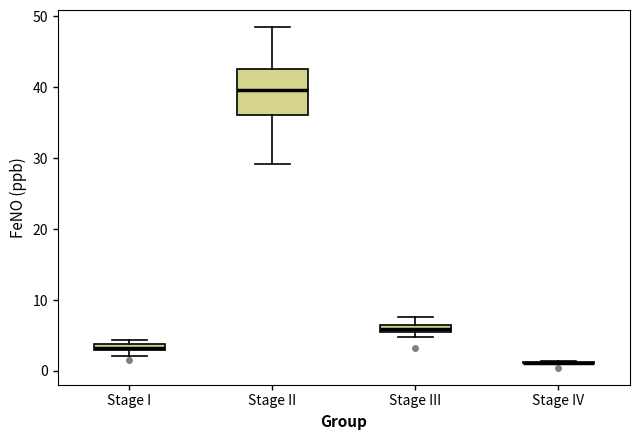

Which box is the tallest, from its lower edge to its upper edge?

Stage II